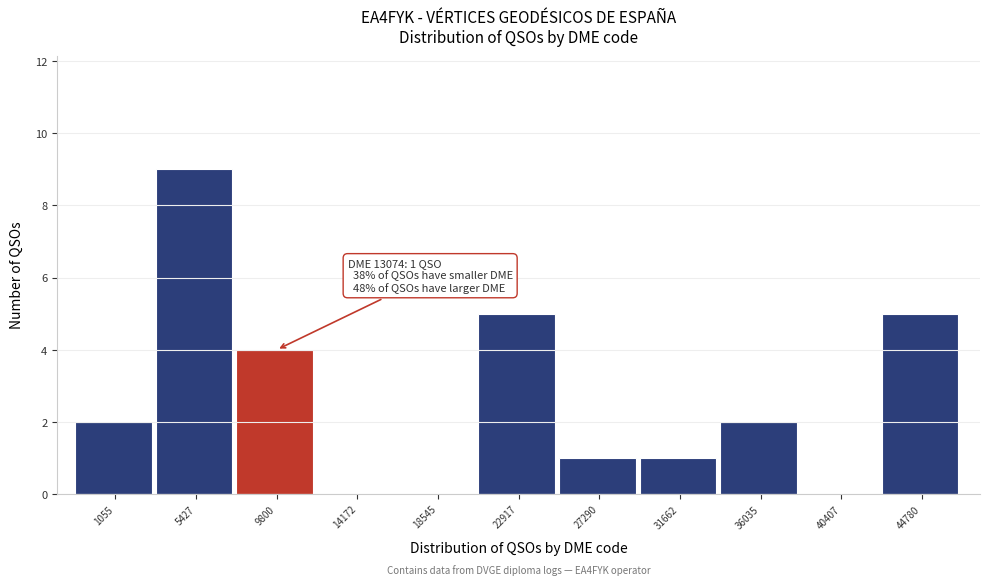

Reading left to right, transcribe all the data shown in this chart.

1055=2	5427=9	9800=4	14172=0	18545=0	22917=5	27290=1	31662=1	36035=2	40407=0	44780=5